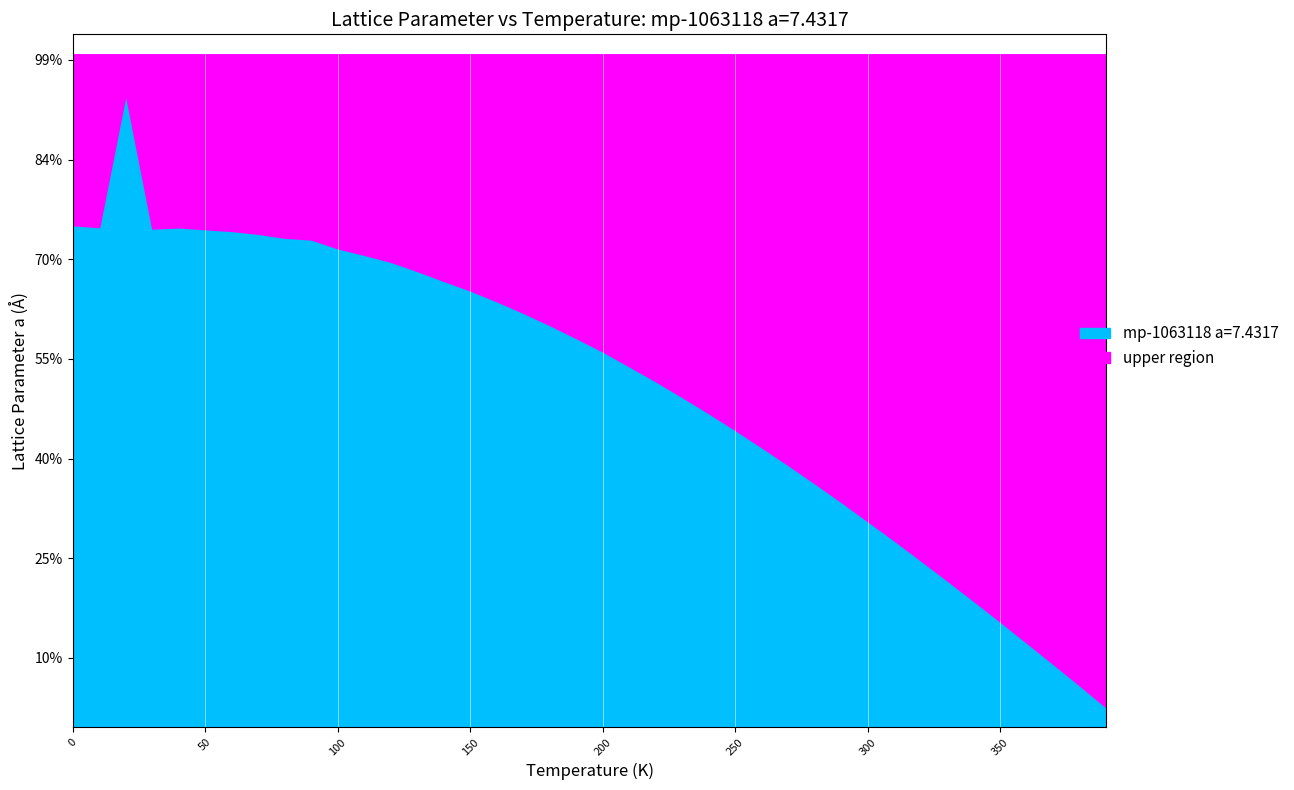

What is the ratio of the value at 150.0 to the value at 10.0?

1.0